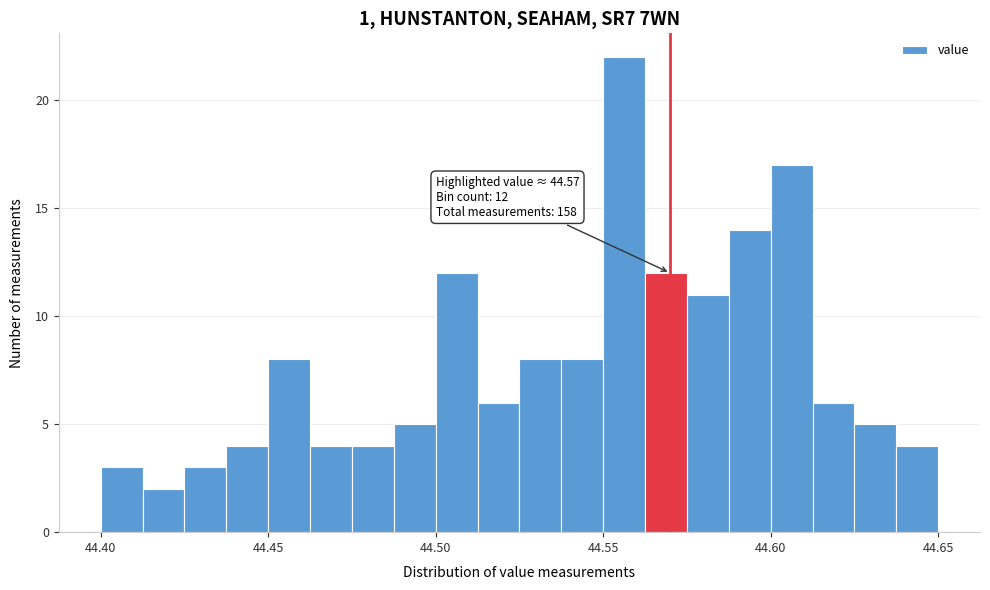

Around what value on the x-axis is the tallest bar? Give the approximate position of its centre, as read against the axis.

44.555